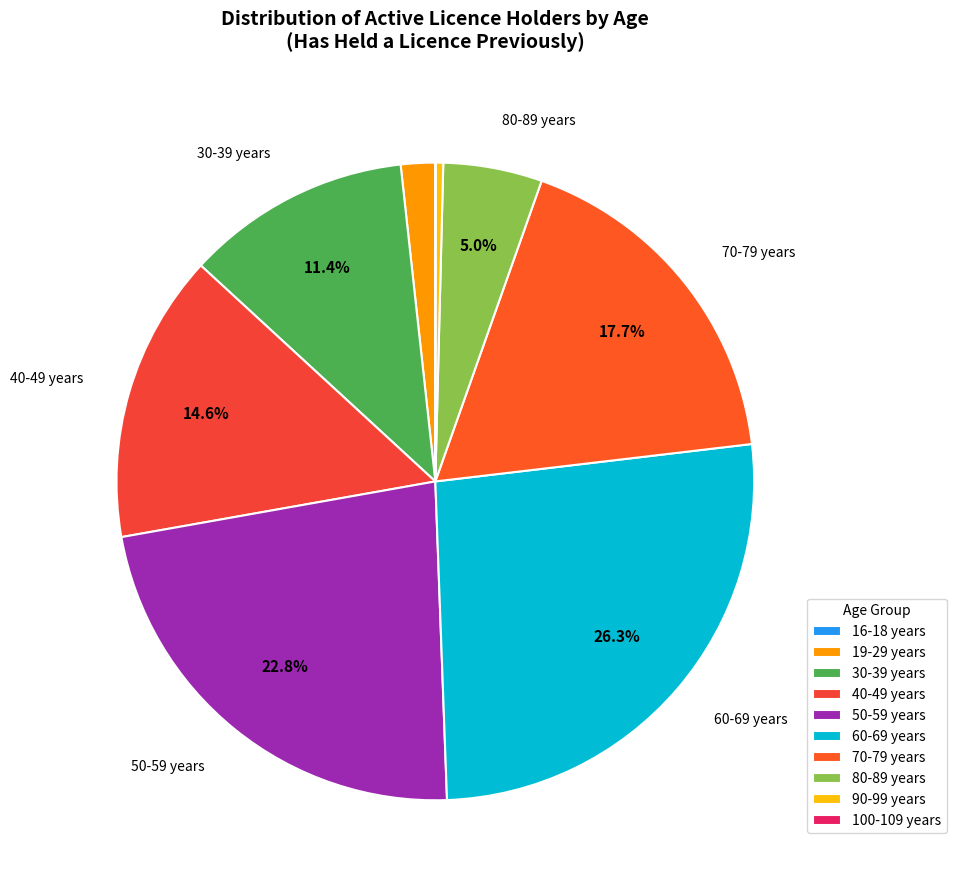

What is the largest slice in the pie chart?

60-69 years